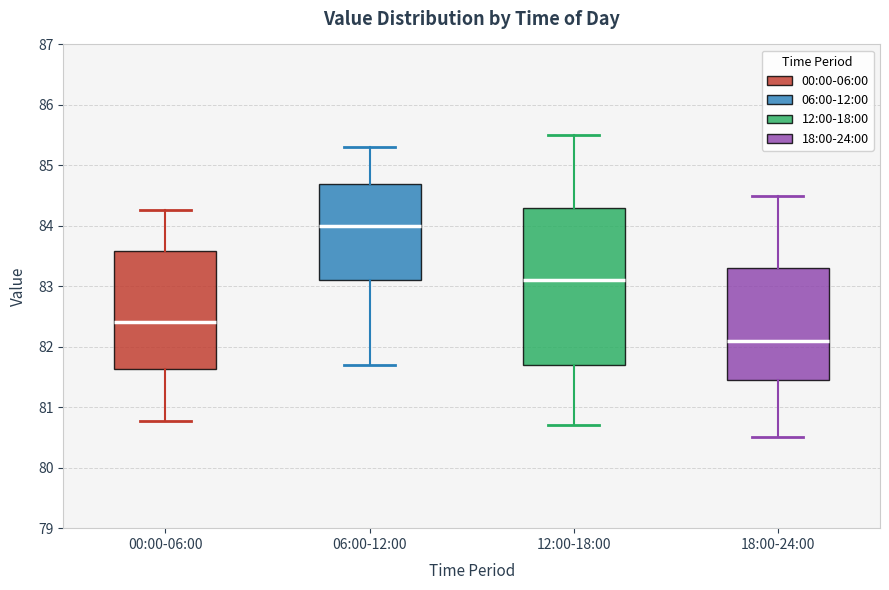

Which box is the tallest, from its lower edge to its upper edge?

12:00-18:00